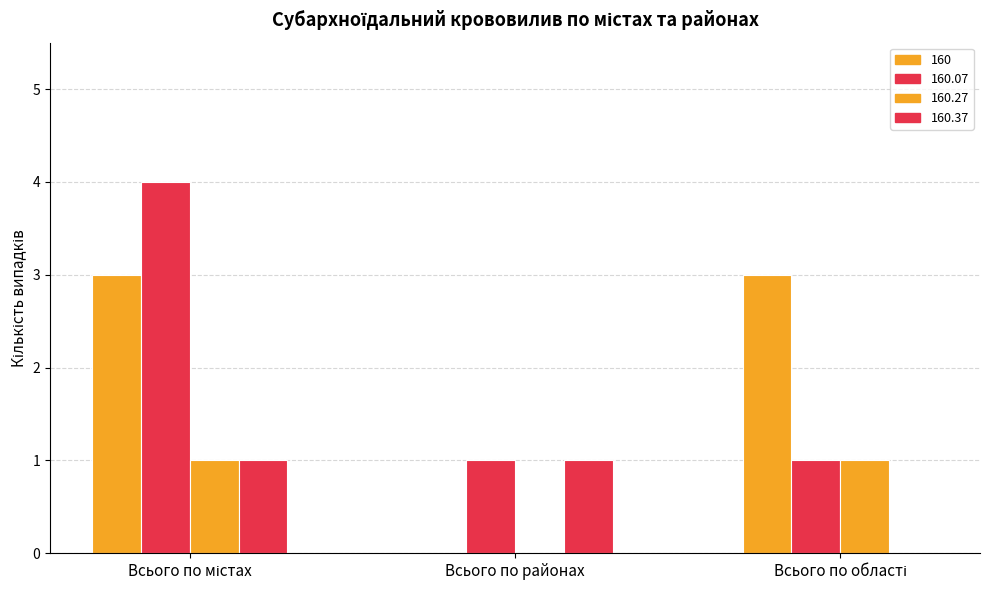

How many positive values does the 160 series have?

2